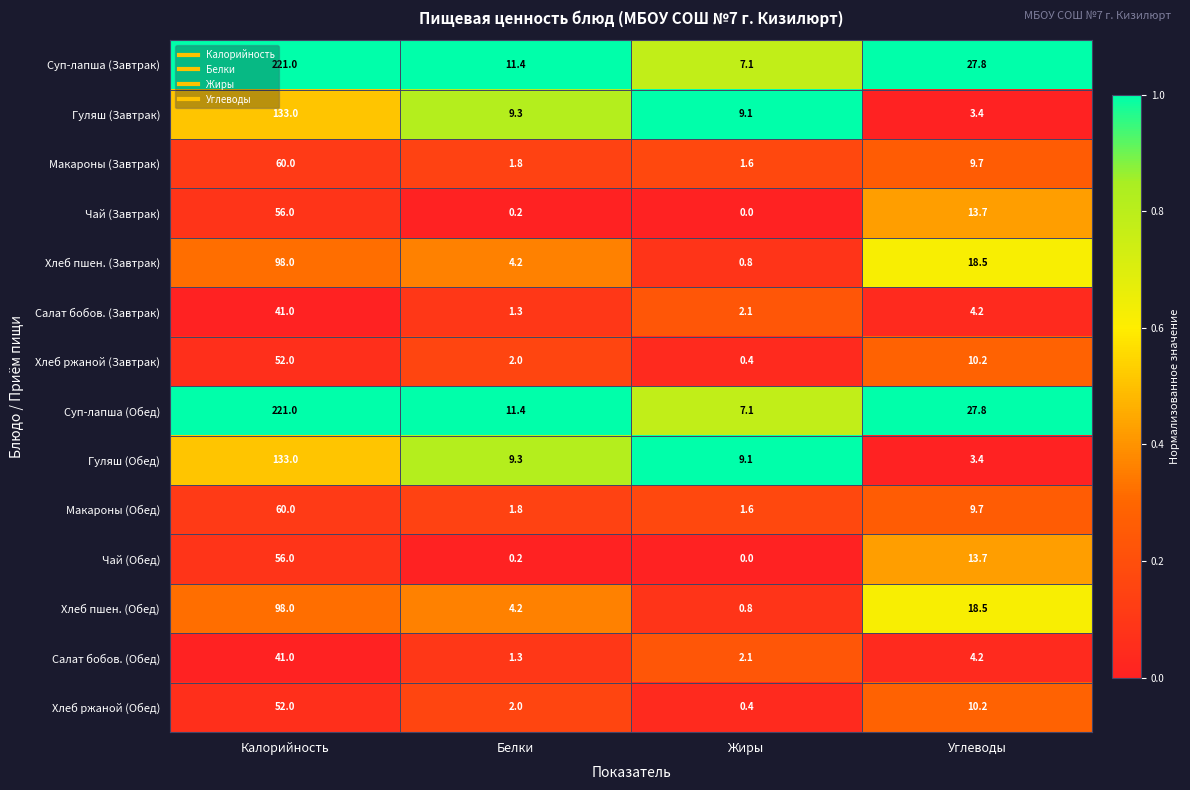

What is the spread (max minus min) of values at Калорийность?

180.0